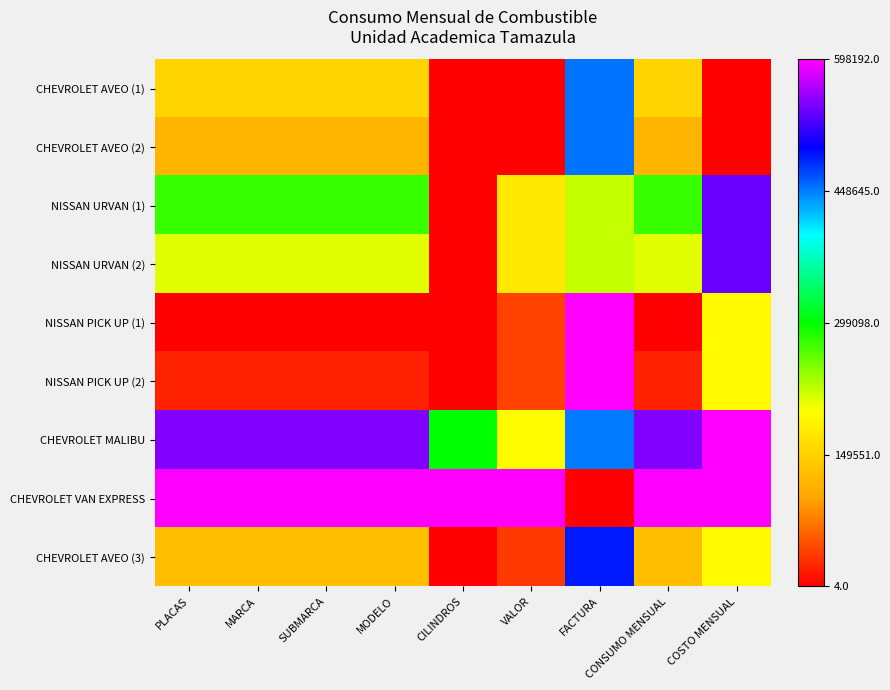

Reading left to right, transcribe all the data shown in this chart.

CHEVROLET AVEO (1): PLACAS=0.3	MARCA=0.3	SUBMARCA=0.3	MODELO=0.3	CILINDROS=0.0	VALOR=0.0	FACTURA=0.8	CONSUMO MENSUAL=0.3	COSTO MENSUAL=0.0
CHEVROLET AVEO (2): PLACAS=0.2	MARCA=0.2	SUBMARCA=0.2	MODELO=0.2	CILINDROS=0.0	VALOR=0.0	FACTURA=0.8	CONSUMO MENSUAL=0.2	COSTO MENSUAL=0.0
NISSAN URVAN (1): PLACAS=0.5	MARCA=0.5	SUBMARCA=0.5	MODELO=0.5	CILINDROS=0.0	VALOR=0.3	FACTURA=0.4	CONSUMO MENSUAL=0.5	COSTO MENSUAL=0.9
NISSAN URVAN (2): PLACAS=0.4	MARCA=0.4	SUBMARCA=0.4	MODELO=0.4	CILINDROS=0.0	VALOR=0.3	FACTURA=0.4	CONSUMO MENSUAL=0.4	COSTO MENSUAL=0.9
NISSAN PICK UP (1): PLACAS=0.0	MARCA=0.0	SUBMARCA=0.0	MODELO=0.0	CILINDROS=0.0	VALOR=0.1	FACTURA=1.0	CONSUMO MENSUAL=0.0	COSTO MENSUAL=0.3
NISSAN PICK UP (2): PLACAS=0.0	MARCA=0.0	SUBMARCA=0.0	MODELO=0.0	CILINDROS=0.0	VALOR=0.1	FACTURA=1.0	CONSUMO MENSUAL=0.0	COSTO MENSUAL=0.3
CHEVROLET MALIBU: PLACAS=0.9	MARCA=0.9	SUBMARCA=0.9	MODELO=0.9	CILINDROS=0.5	VALOR=0.3	FACTURA=0.8	CONSUMO MENSUAL=0.9	COSTO MENSUAL=1.0
CHEVROLET VAN EXPRESS: PLACAS=1.0	MARCA=1.0	SUBMARCA=1.0	MODELO=1.0	CILINDROS=1.0	VALOR=1.0	FACTURA=0.0	CONSUMO MENSUAL=1.0	COSTO MENSUAL=1.0
CHEVROLET AVEO (3): PLACAS=0.2	MARCA=0.2	SUBMARCA=0.2	MODELO=0.2	CILINDROS=0.0	VALOR=0.1	FACTURA=0.8	CONSUMO MENSUAL=0.2	COSTO MENSUAL=0.3